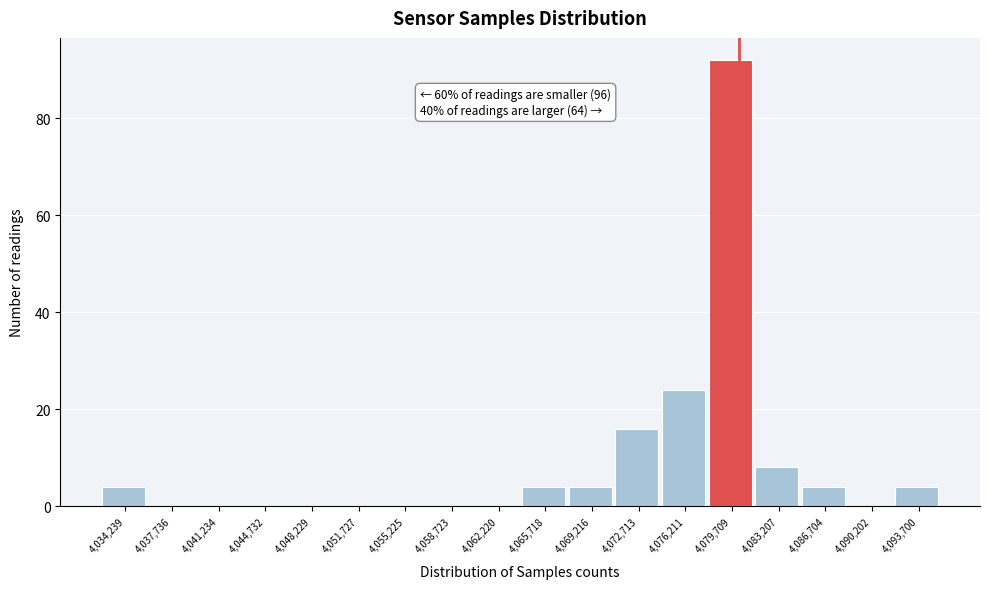

Reading left to right, list all the values displayed in this chart.

4,034,239=4	4,037,736=0	4,041,234=0	4,044,732=0	4,048,229=0	4,051,727=0	4,055,225=0	4,058,723=0	4,062,220=0	4,065,718=4	4,069,216=4	4,072,713=16	4,076,211=24	4,079,709=92	4,083,207=8	4,086,704=4	4,090,202=0	4,093,700=4